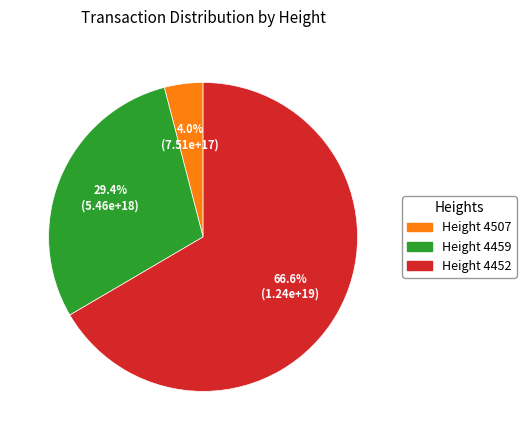

Does any single category account for the majority?

Yes